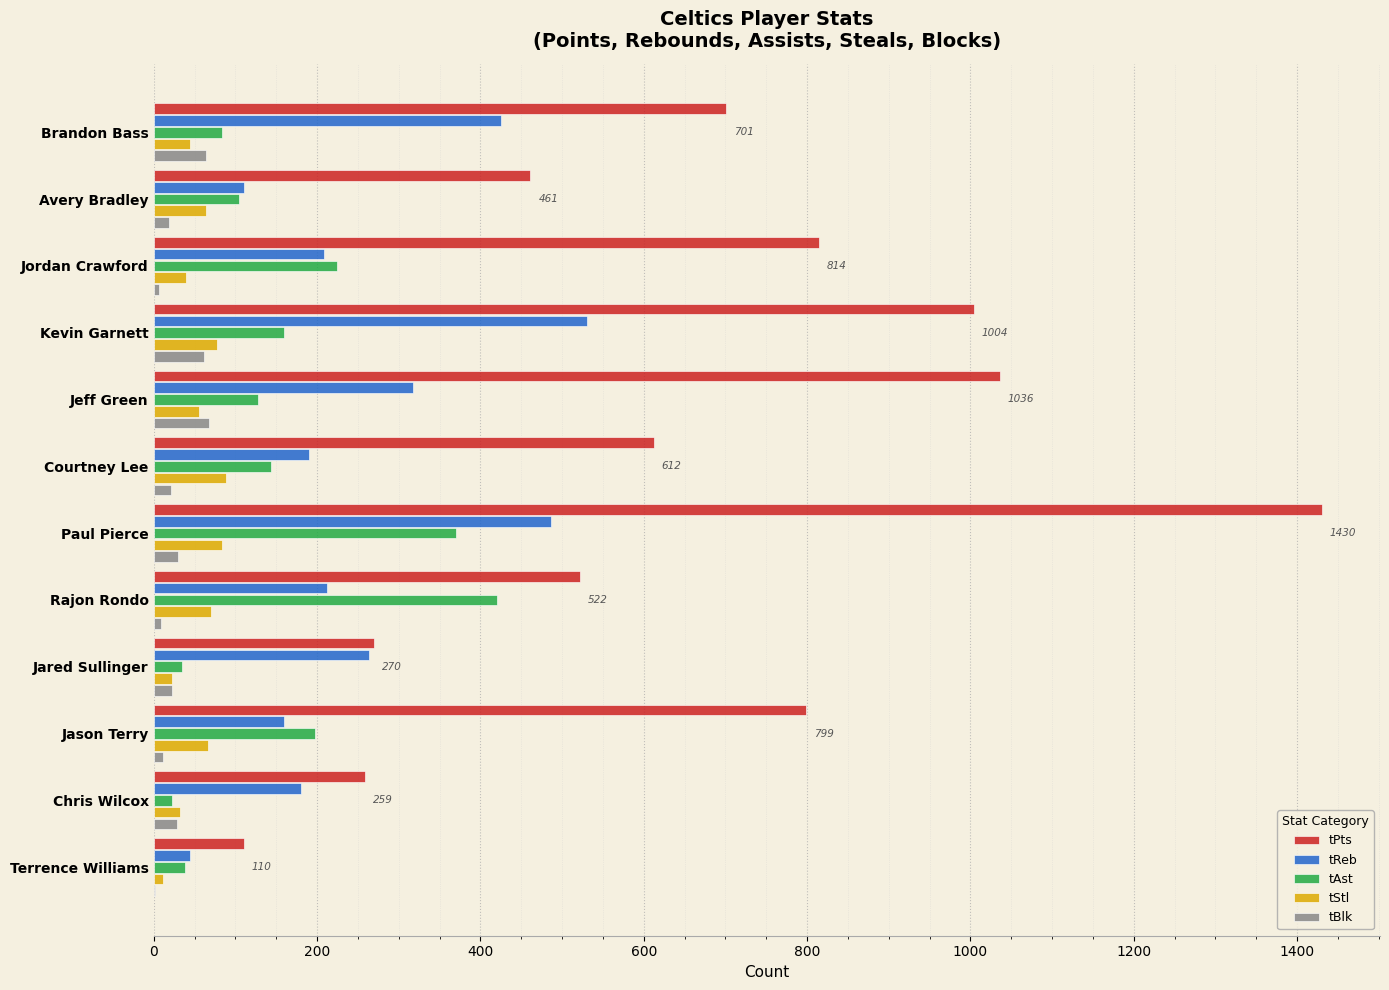

Is it true that tReb equals 148 at Rajon Rondo?

False